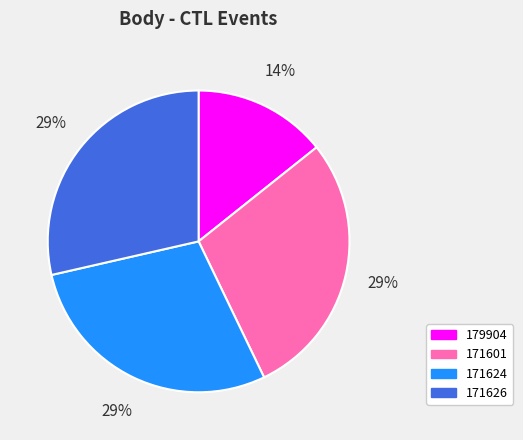

Is 171626 the majority of the pie?

No